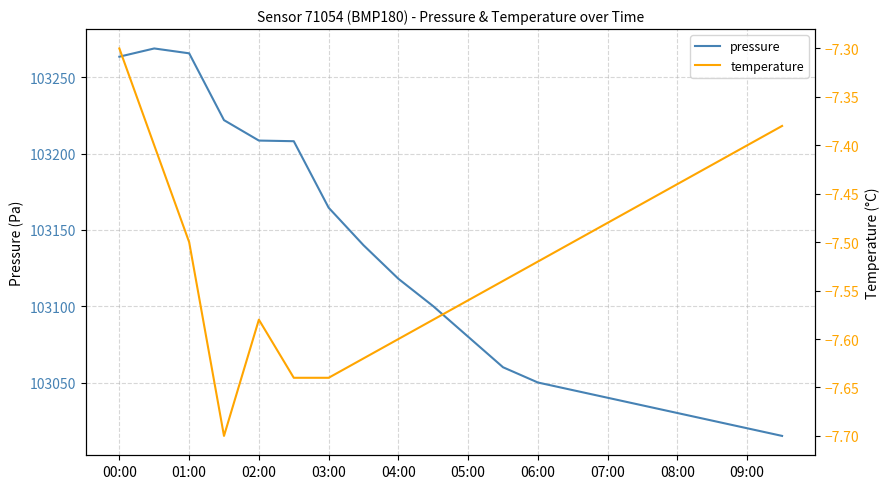

What is the sum of all temperature values?

-150.3